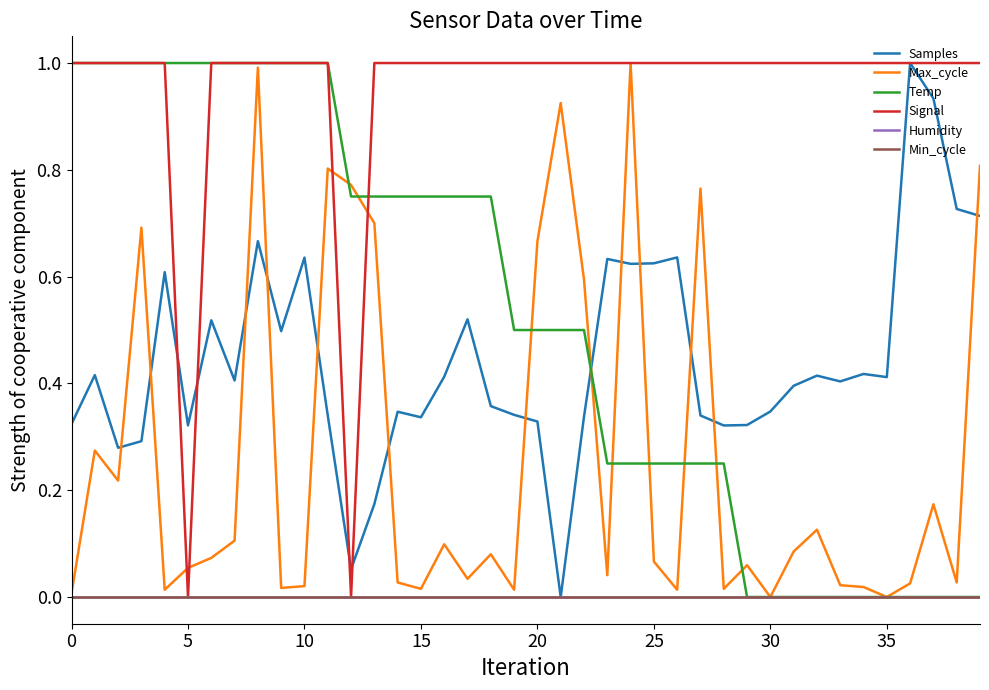

How many lines are shown in the chart?

6